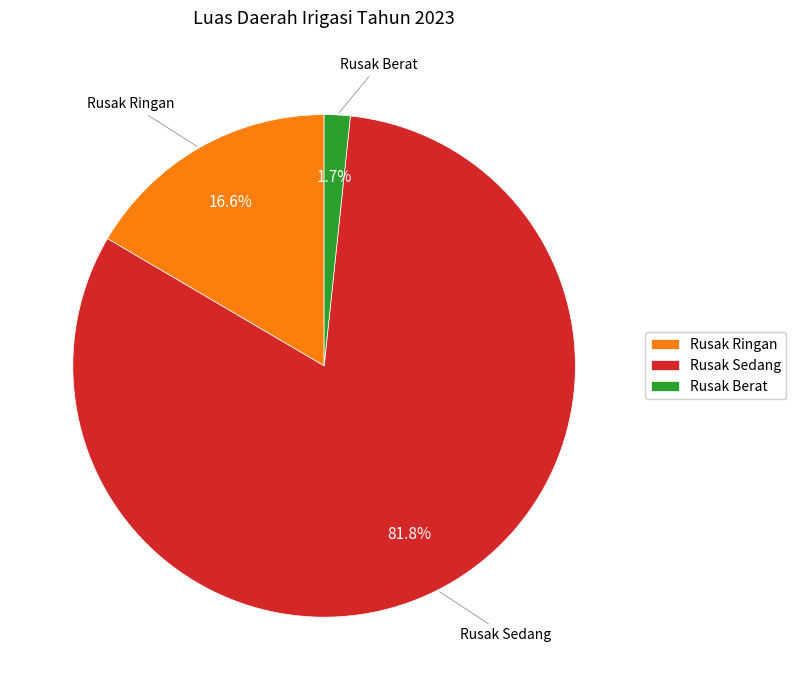

Does Rusak Berat represent more than half of the total?

No